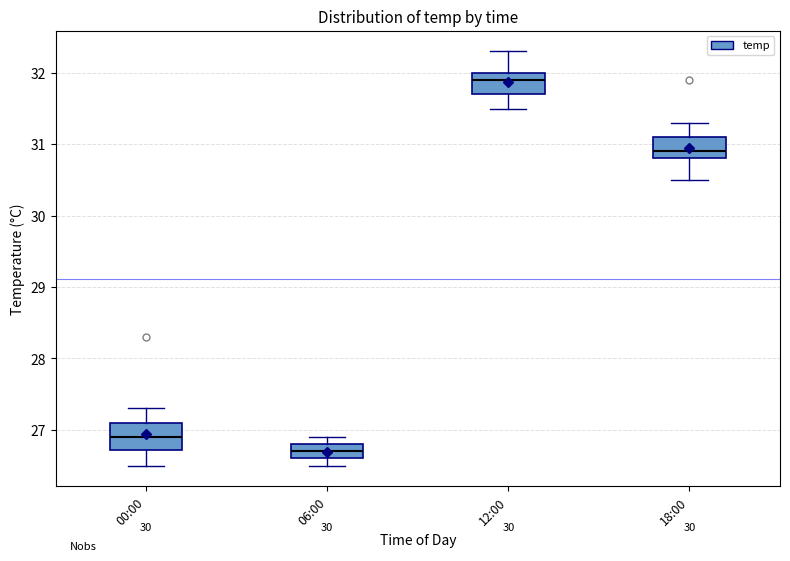

Reading left to right, read every box against the y-axis: the position of its median line, the range the box covers, and the ends of its whiskers. The values are not printed on the chart, so give them approximately, as read against the axis.

00:00: median 26.9, box 26.7 to 27.1, whiskers 26.5 to 27.3
06:00: median 26.7, box 26.6 to 26.8, whiskers 26.5 to 26.9
12:00: median 31.9, box 31.7 to 32.0, whiskers 31.5 to 32.3
18:00: median 30.9, box 30.8 to 31.1, whiskers 30.5 to 31.3